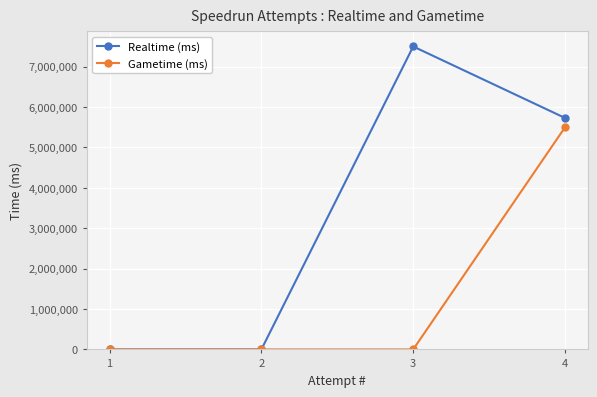

Is the value of Gametime (ms) at 3 greater than the value of Realtime (ms) at 4?

No